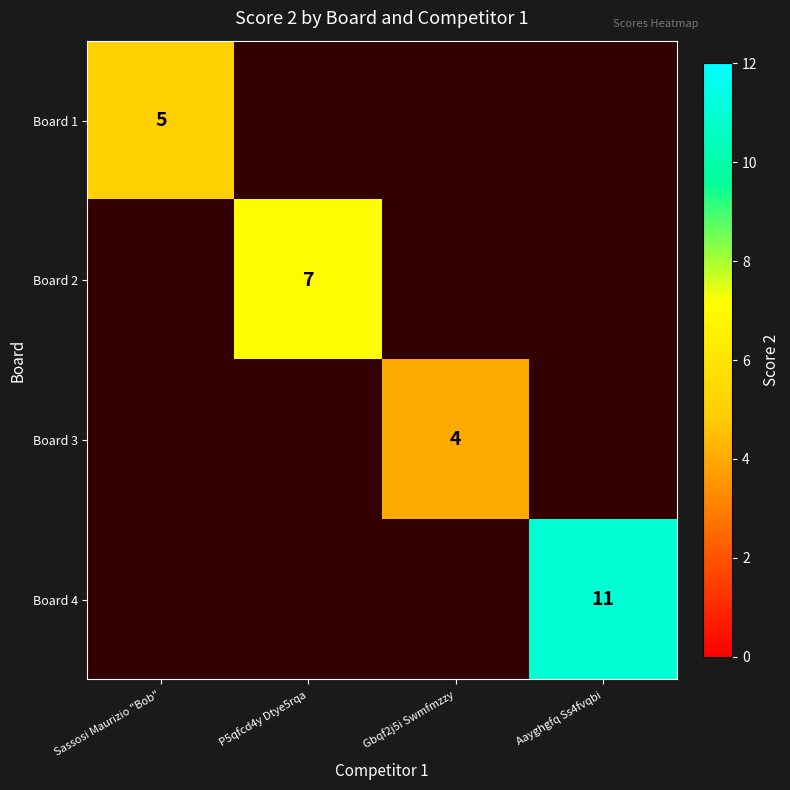

Is the value of Board 2 at P5qfcd4y Dtye5rqa greater than the value of Board 3 at P5qfcd4y Dtye5rqa?

No